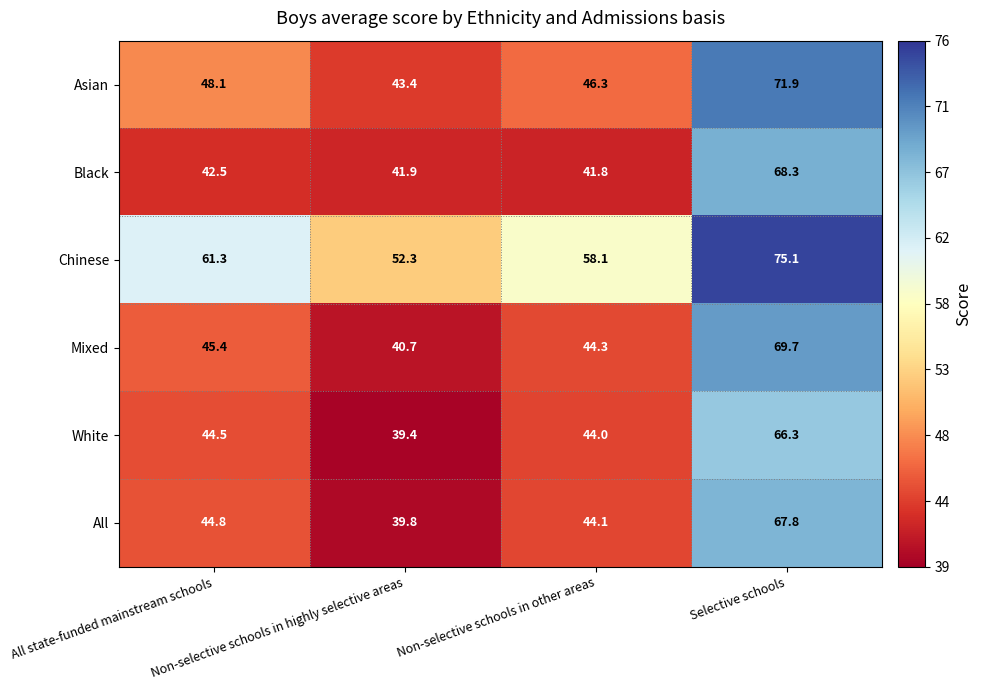

What is the highest value of the Mixed series?

69.7